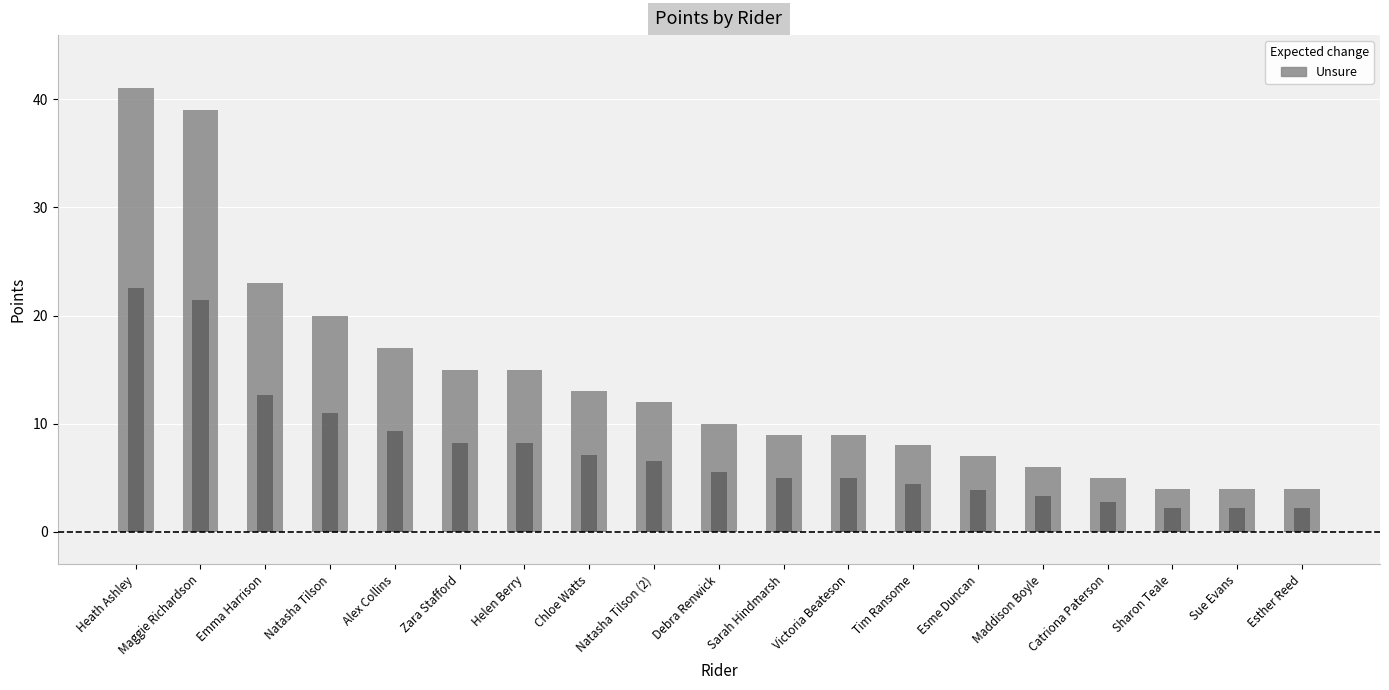

Where does the data first go above 10?

Heath Ashley